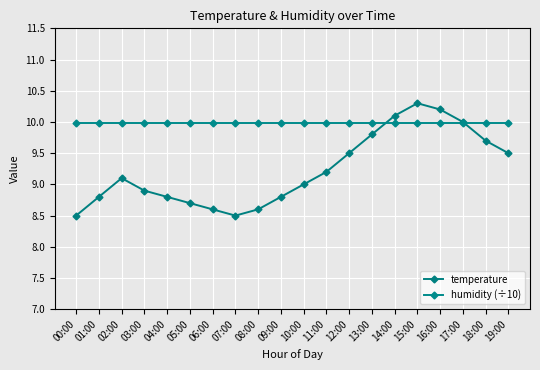

What are all the series names shown in the legend?

temperature, humidity (÷10)